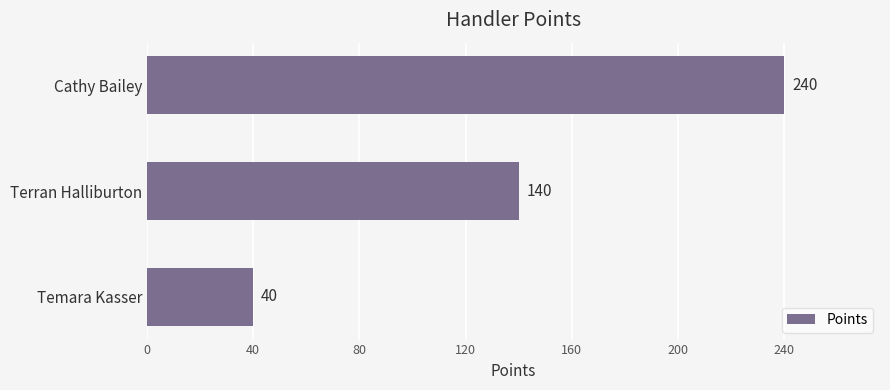

Is it true that the value at Cathy Bailey is 409?

False